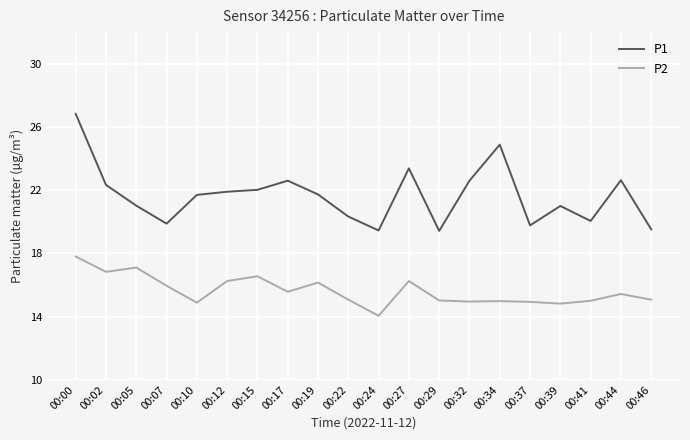

At which category is the sum across all series the highest?

00:00